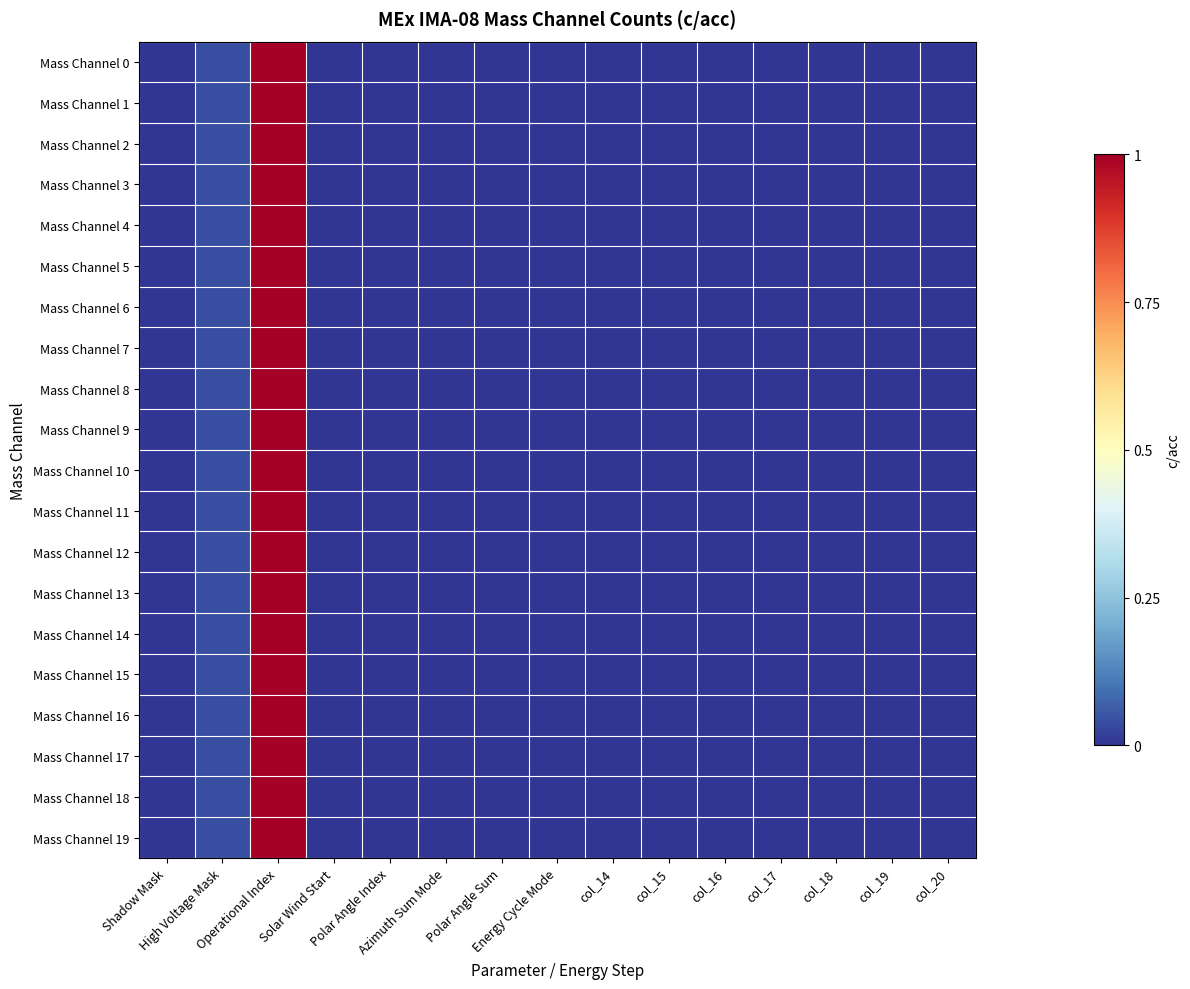

How many categories are shown in the chart?

15